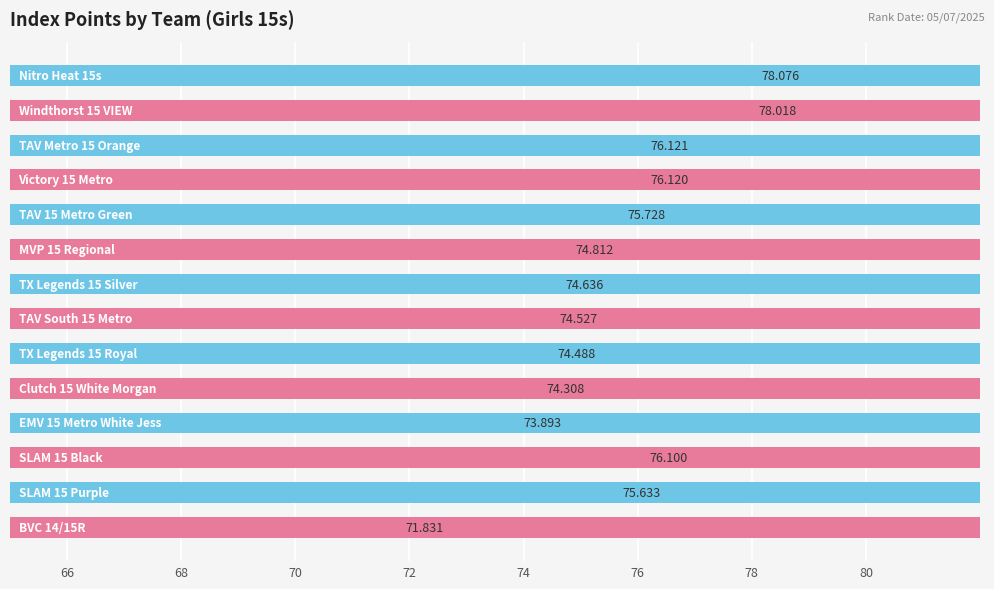

The value at 11 is 76.1. True or false?

True